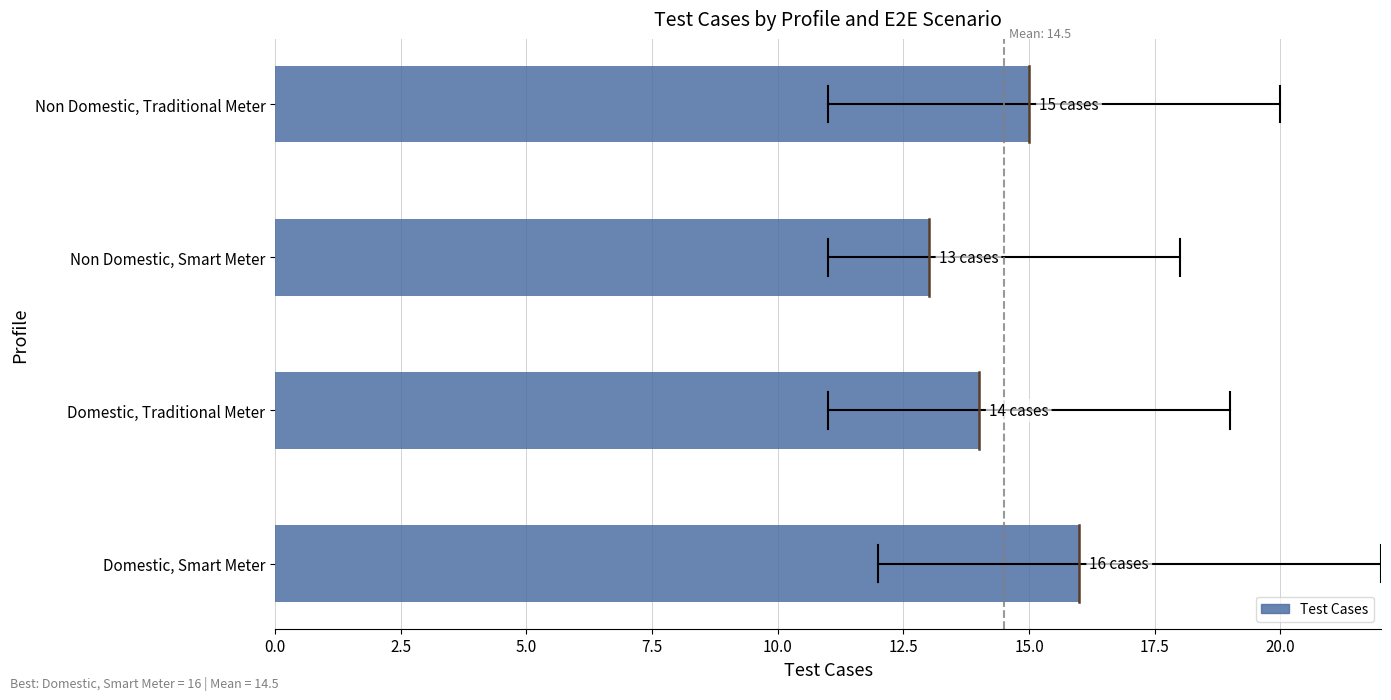

Where is the data nearest to the value 14?

Domestic, Traditional Meter